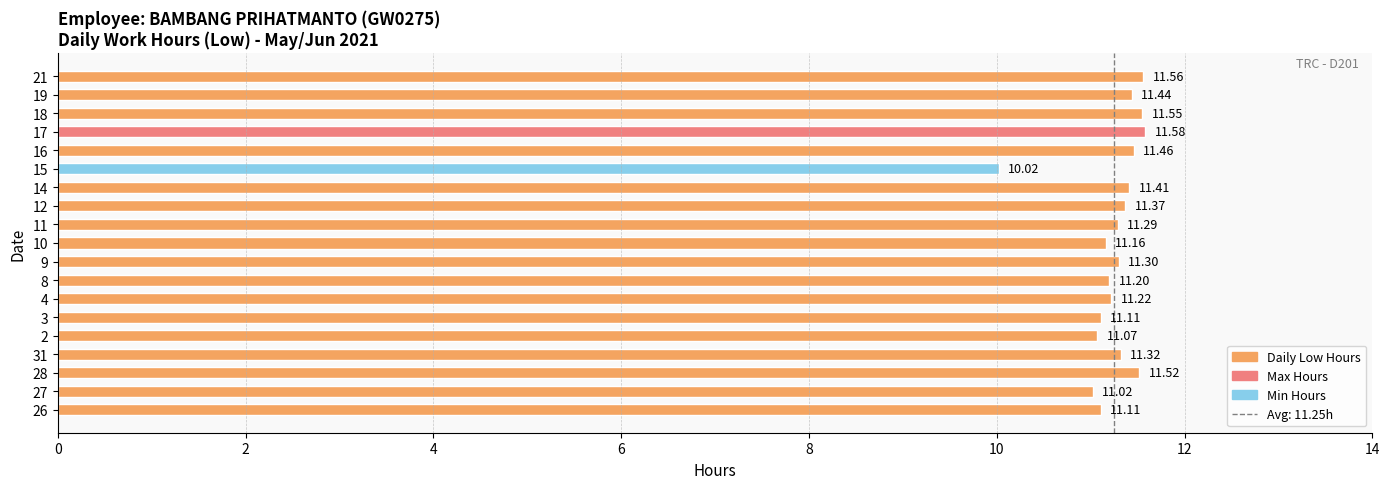

What value does the data have at 8?

11.2